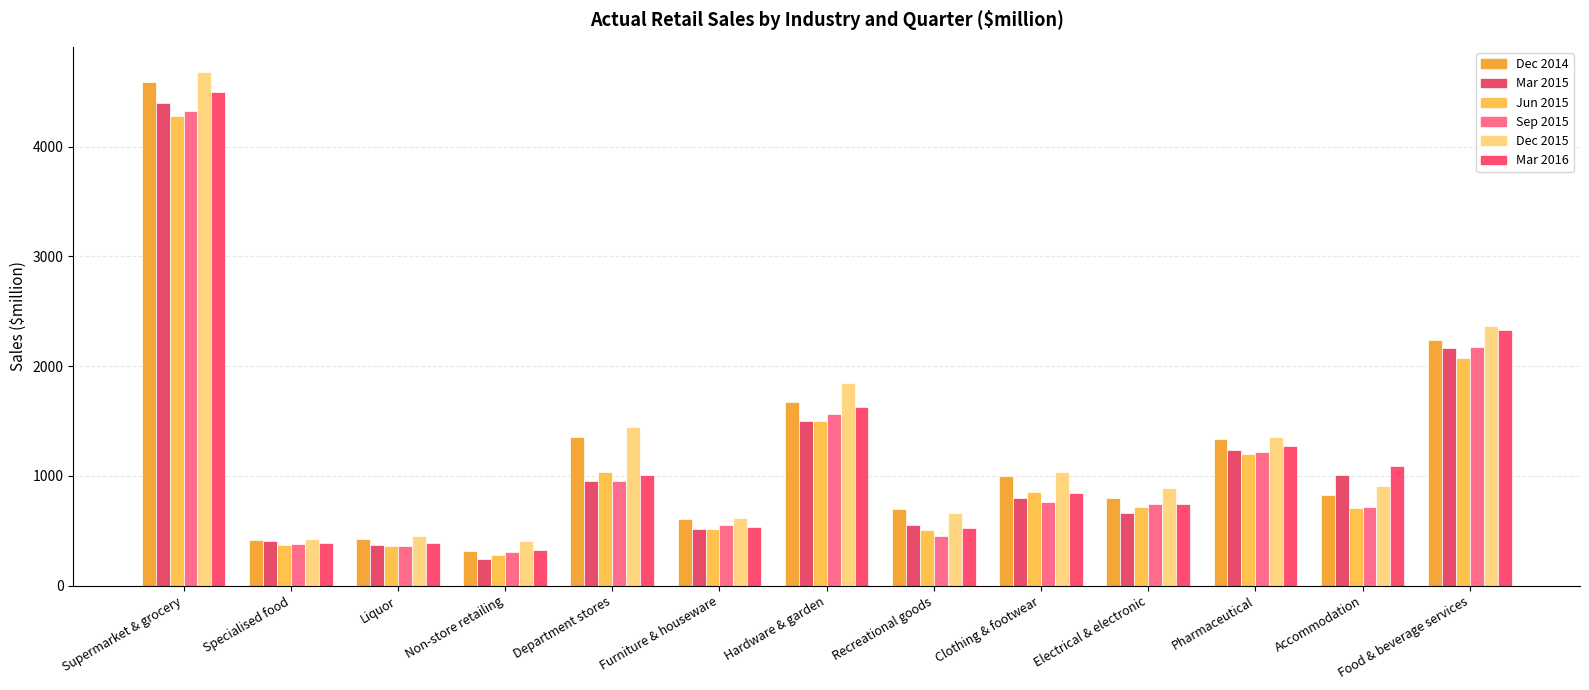

What is the minimum value shown in the chart?

240